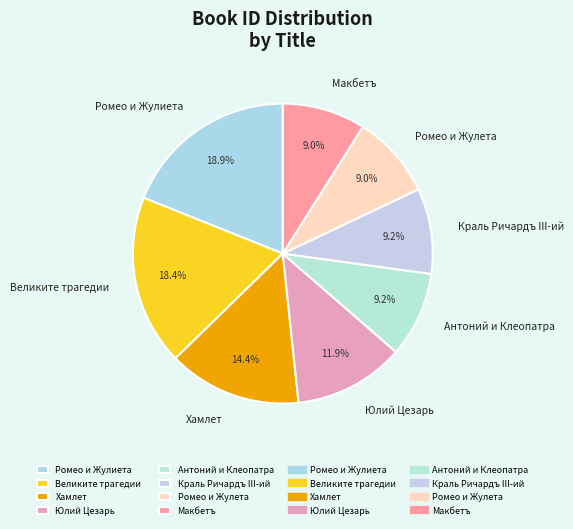

To the nearest percent, what percentage of the pie is Макбетъ?

9%